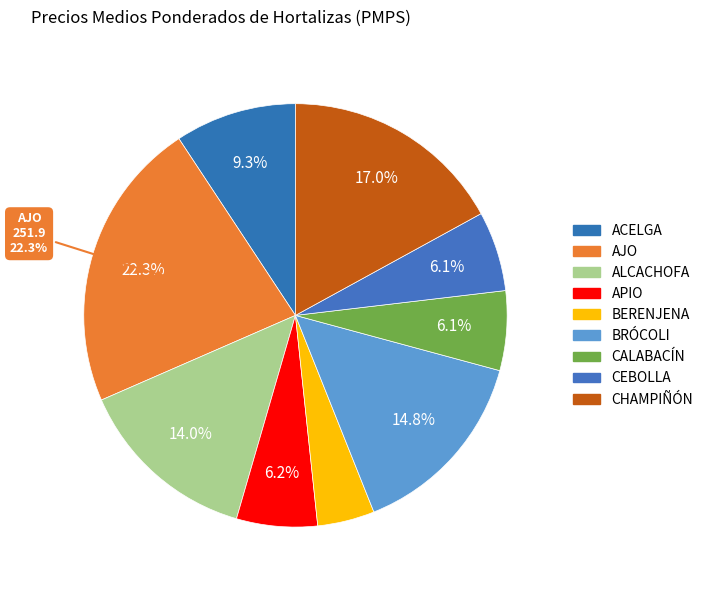

Approximately how many times larger is the value at CEBOLLA compared to APIO?

1.0